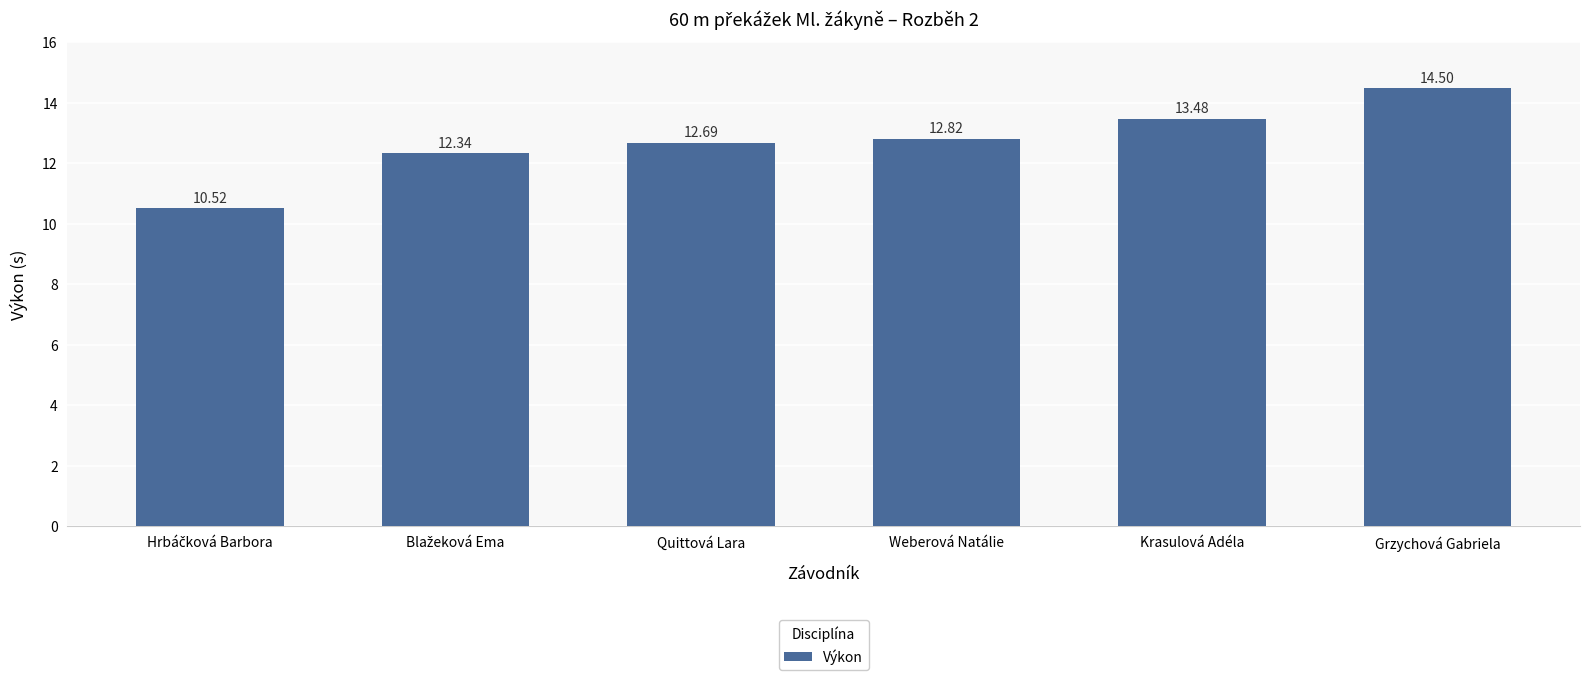

What is the sum of the values at Krasulová Adéla and Quittová Lara?

26.2